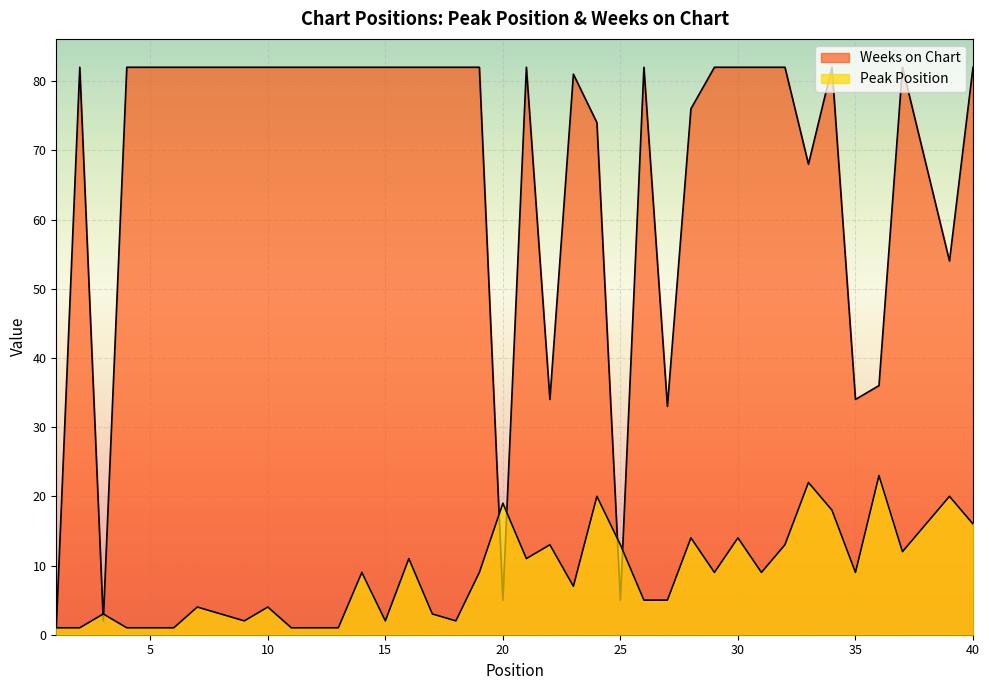

What is the spread (max minus min) of values at 32?

69